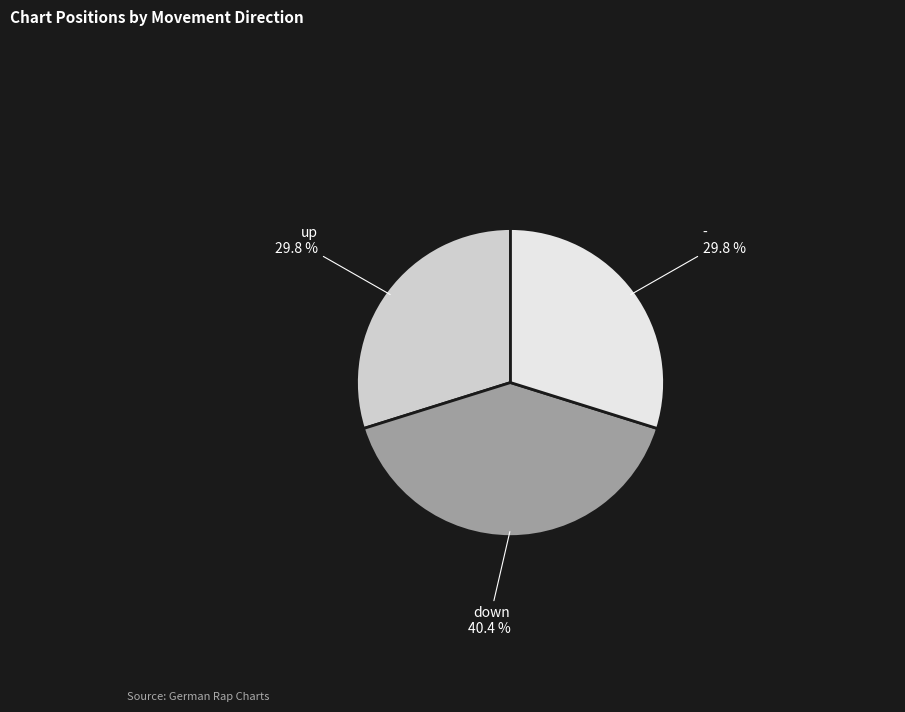

How many slices are in this pie chart?

3